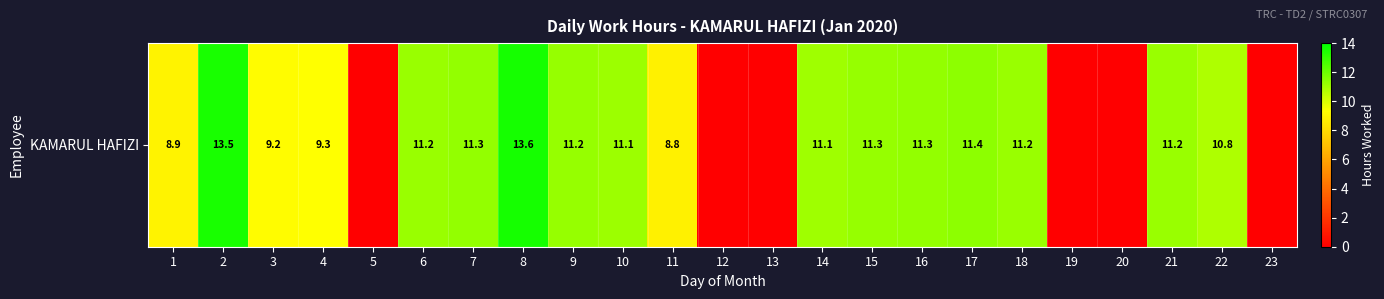

True or false: the data shows 5.1 at 20.

False